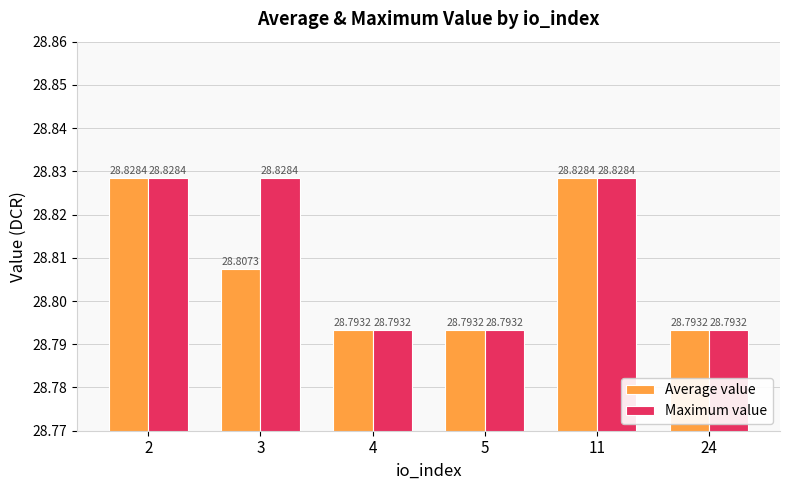

The Average value series shows 28.8 at 4. True or false?

True